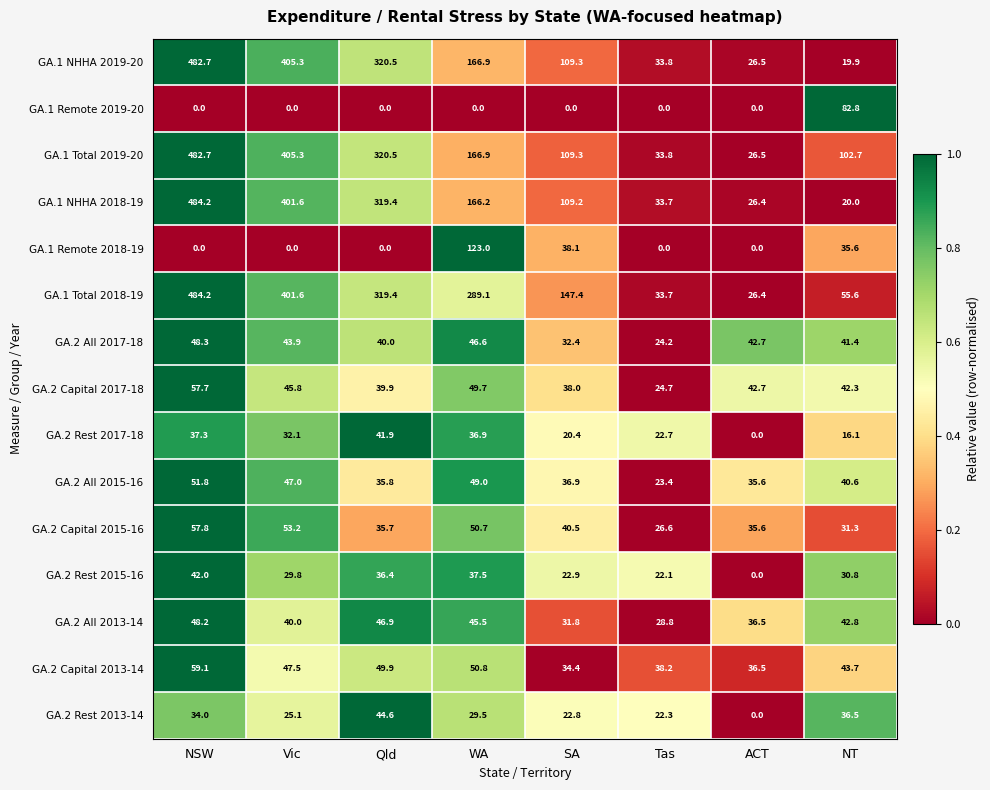

How many data points in GA.2 Capital 2013-14 are above 47?

4